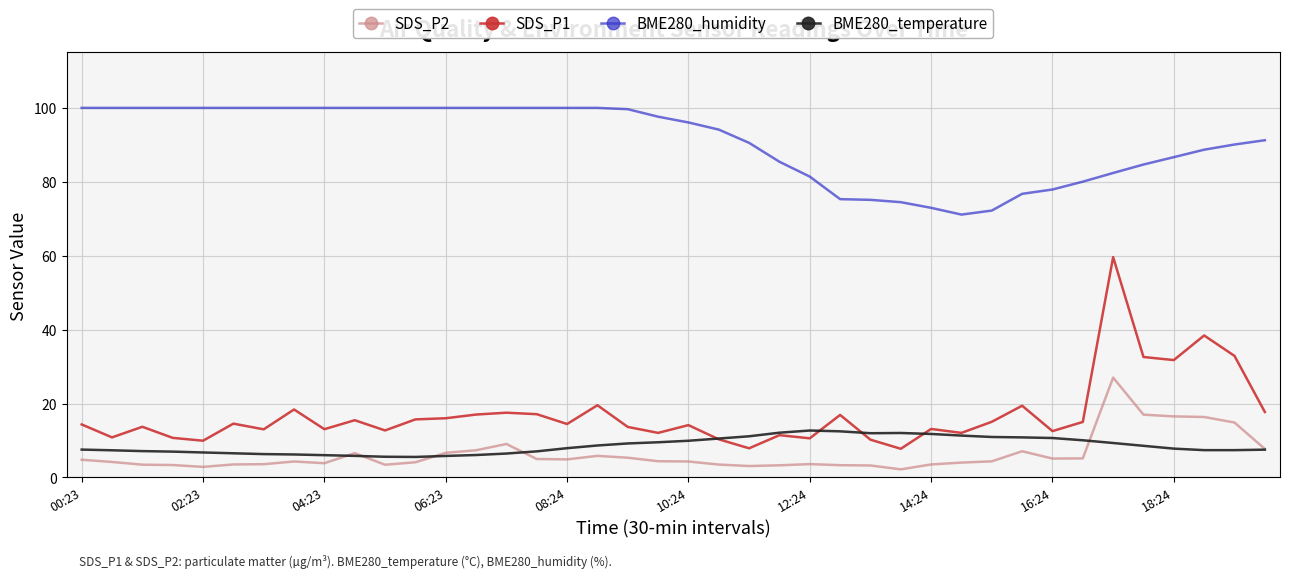

What is the maximum value for BME280_temperature?

12.7